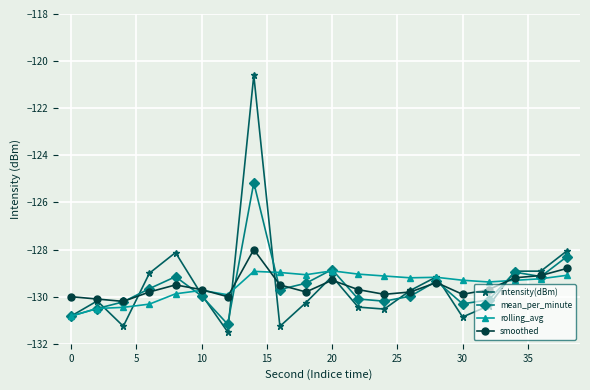

List the series in order of their peak value, highest first.

intensity(dBm), mean_per_minute, smoothed, rolling_avg